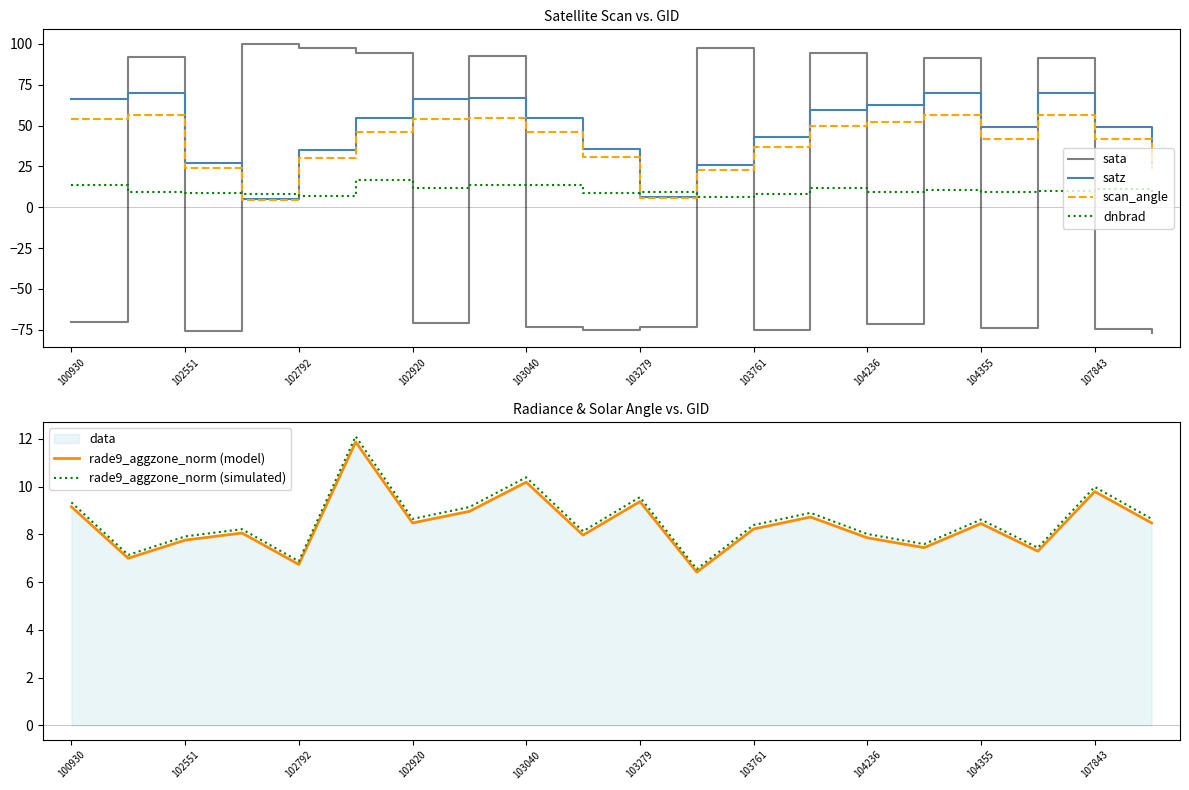

What are all the series names shown in the legend?

sata, satz, scan_angle, dnbrad, rade9_aggzone_norm (model), rade9_aggzone_norm (simulated)